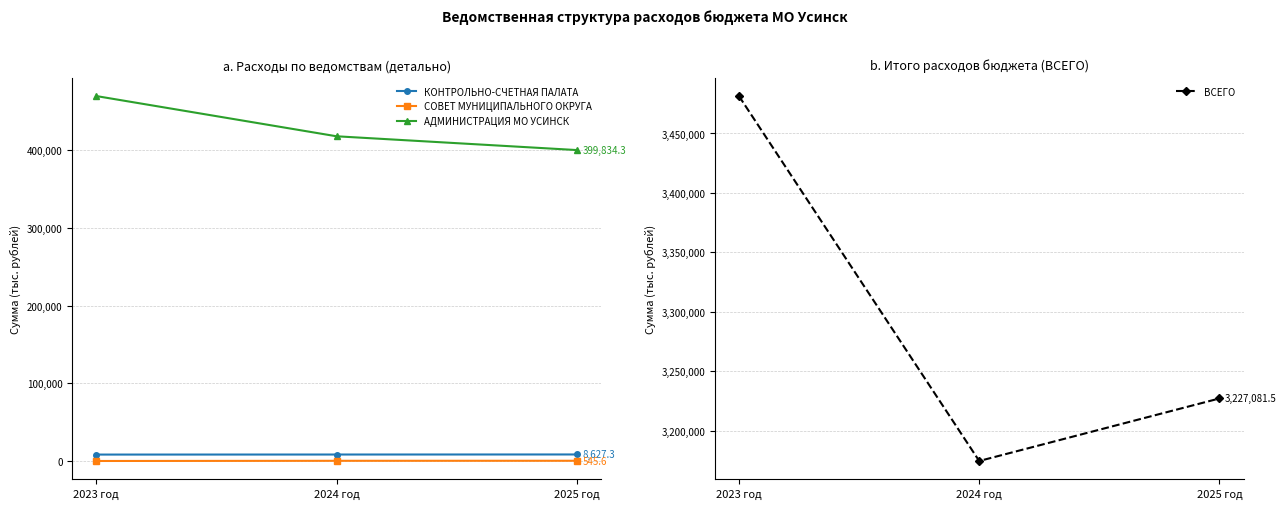

True or false: АДМИНИСТРАЦИЯ МО УСИНСК has a value of 623384.6 at 2023 год.

False